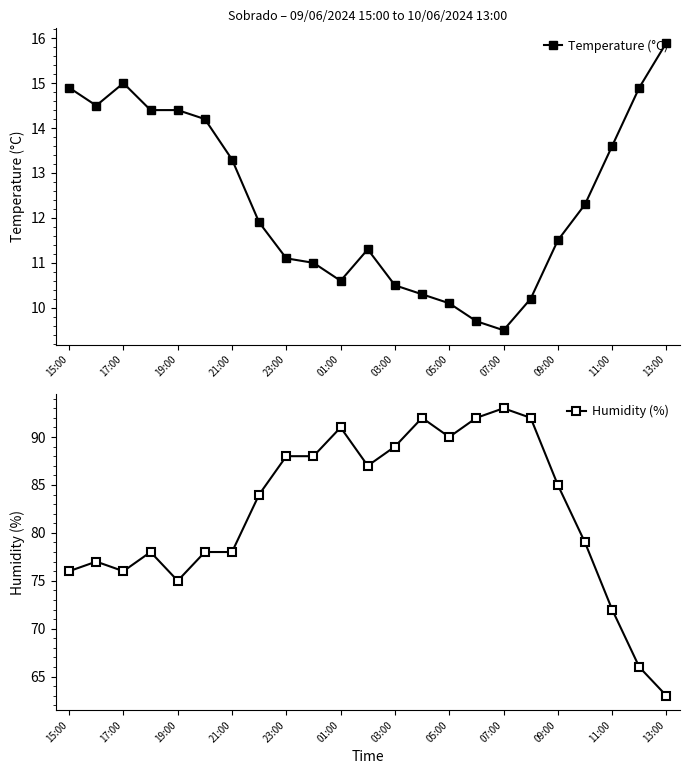

True or false: Humidity (%) and Temperature (°C) cross at least once.

False